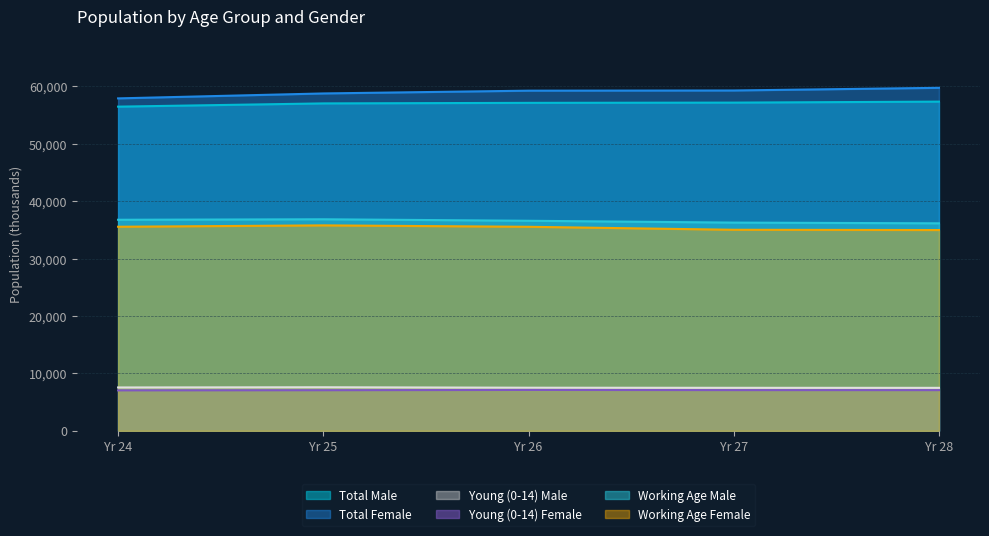

How many values in the Working Age Female series are below 35554?

2